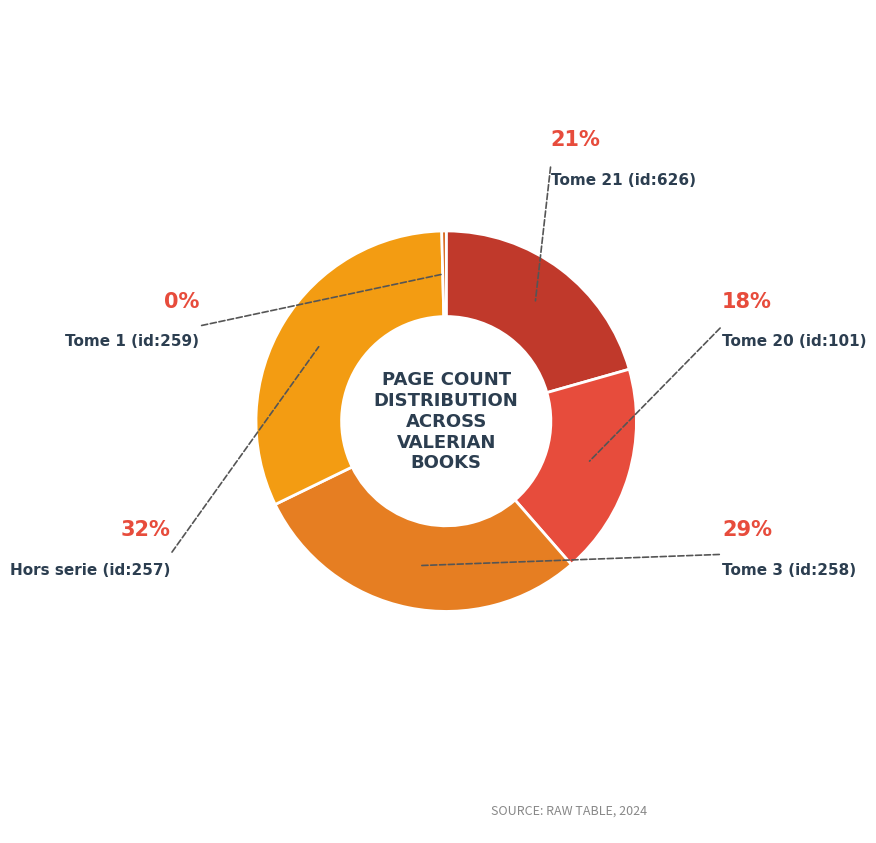

Is there a majority slice in this chart?

No